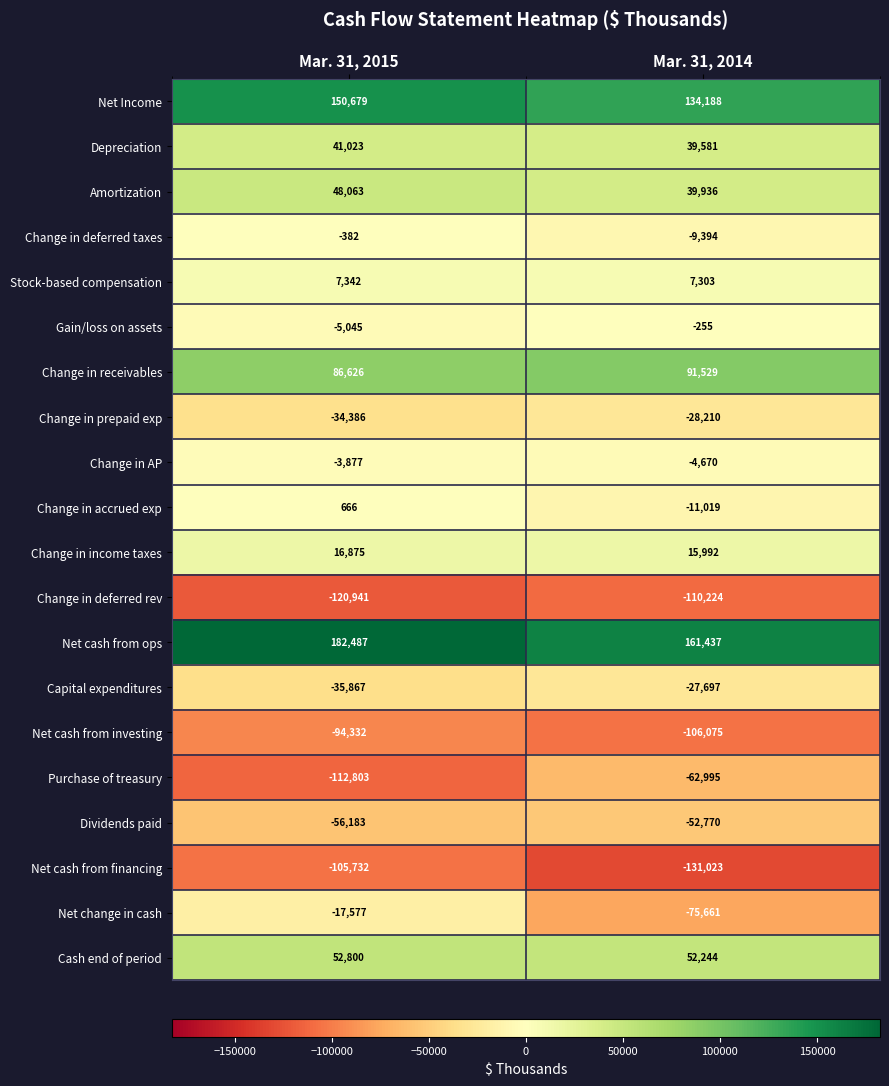

At Mar. 31, 2015, list the series in order from smallest to largest.

Change in deferred rev, Purchase of treasury, Net cash from financing, Net cash from investing, Dividends paid, Capital expenditures, Change in prepaid exp, Net change in cash, Gain/loss on assets, Change in AP, Change in deferred taxes, Change in accrued exp, Stock-based compensation, Change in income taxes, Depreciation, Amortization, Cash end of period, Change in receivables, Net Income, Net cash from ops